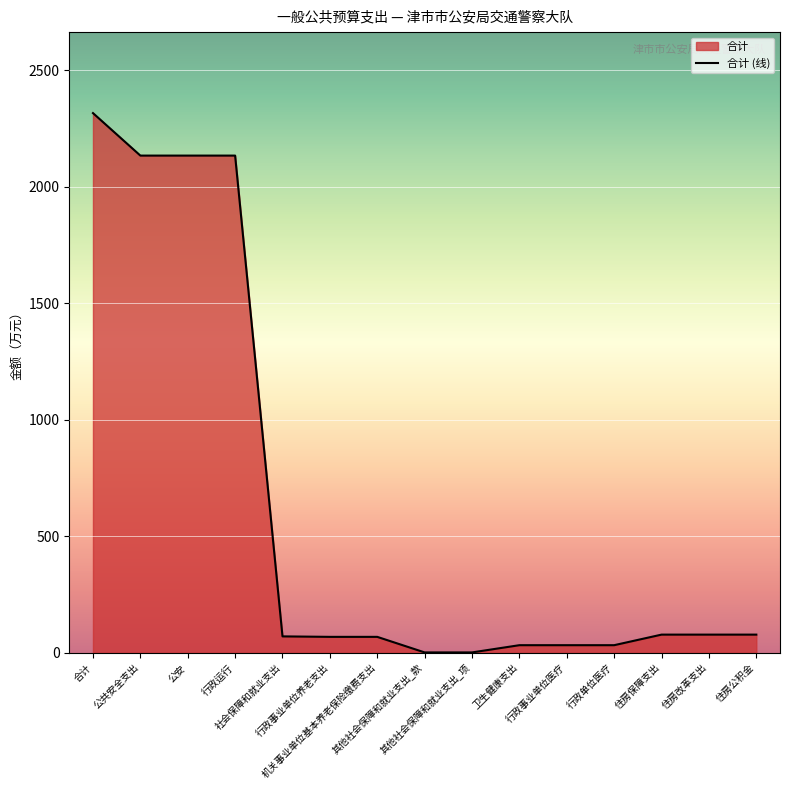

What is the maximum value shown in the chart?

2315.3